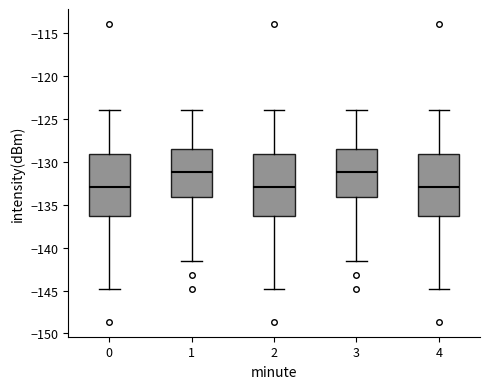

Where is the upper edge of the box at x = 0 on the y-axis? The values are not printed on the chart, so give them approximately, as read against the axis.

-129.0